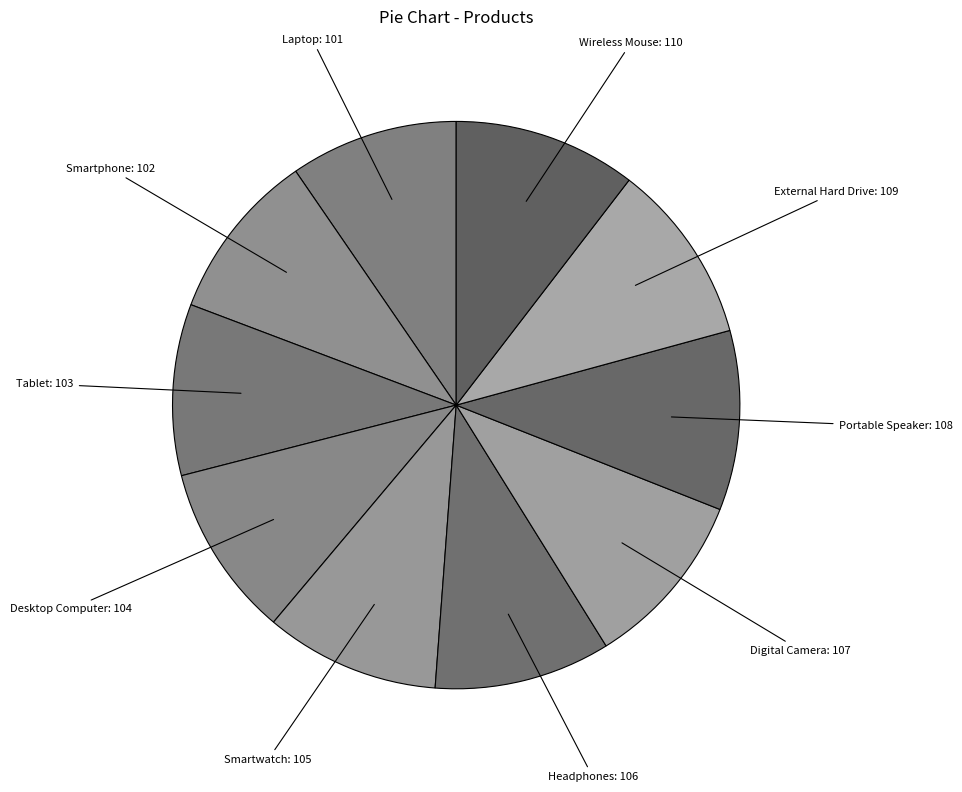

The Headphones slice represents 10% of the pie. True or false?

True